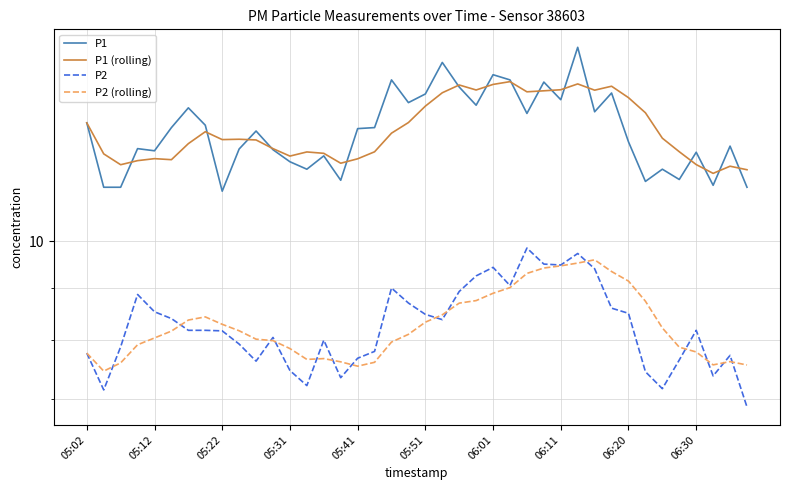

Does the chart display data point markers on the line(s)?

No